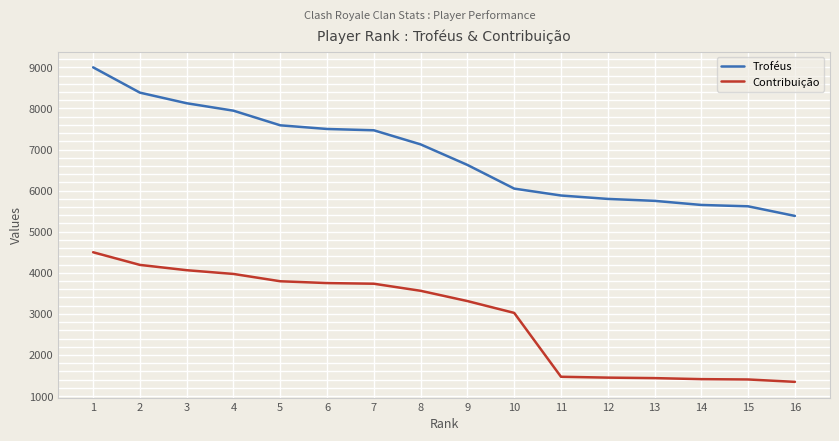

True or false: Contribuição and Troféus intersect in this chart.

False